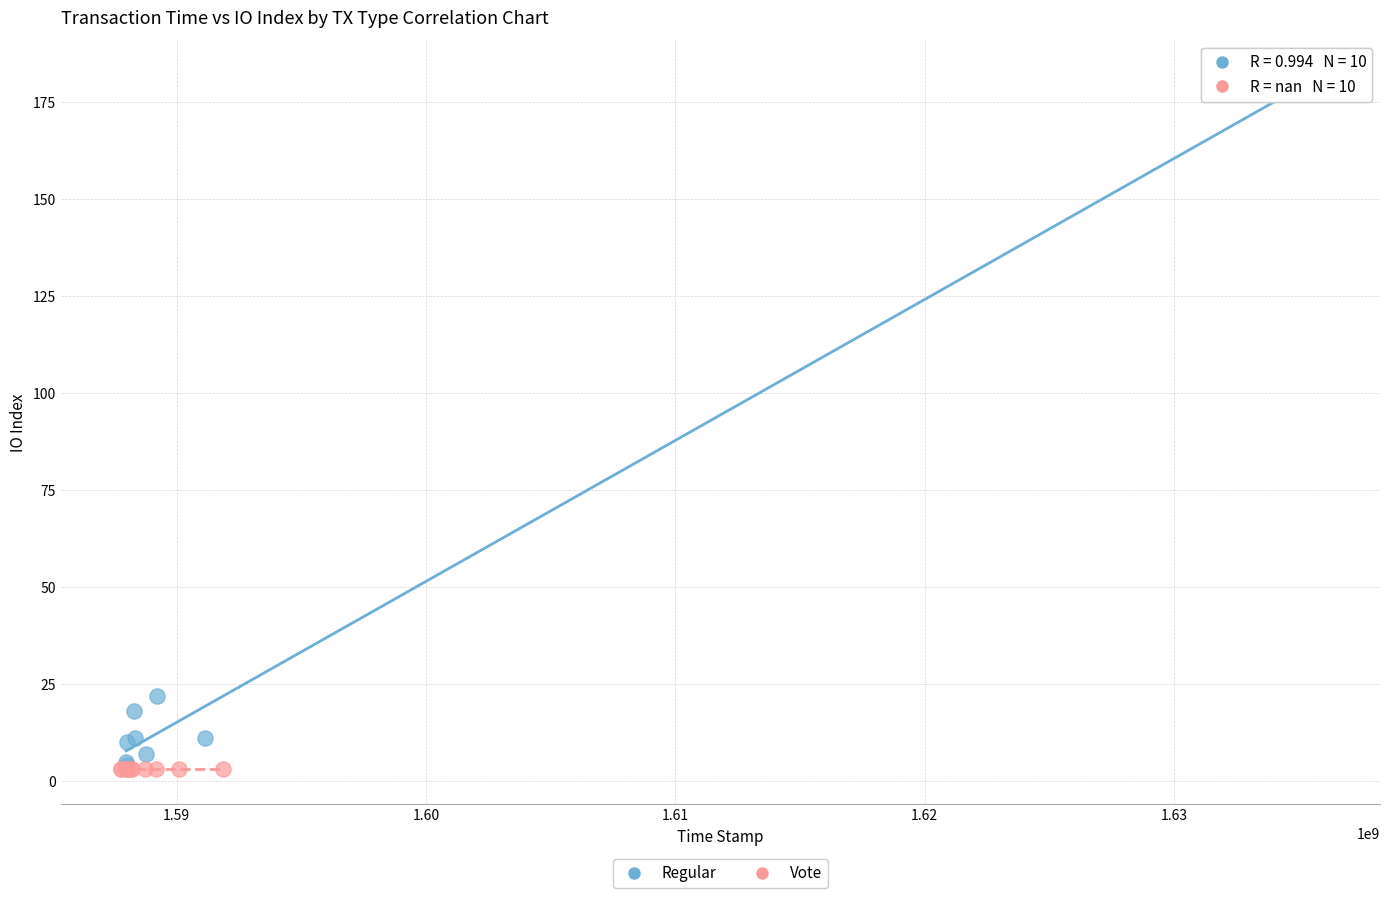

Which series reaches the maximum Y coordinate?

Regular